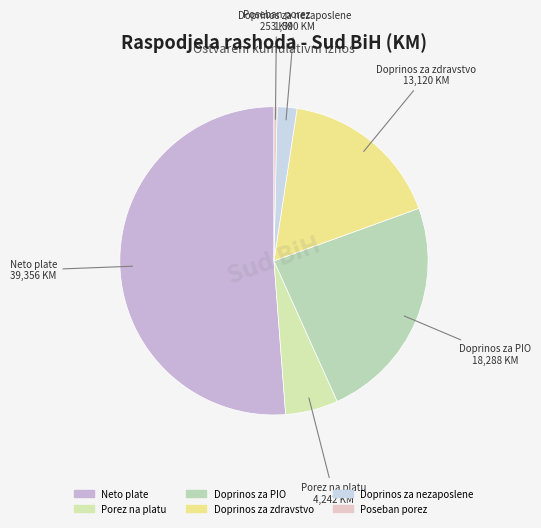

The Doprinos za PIO slice represents 24% of the pie. True or false?

True